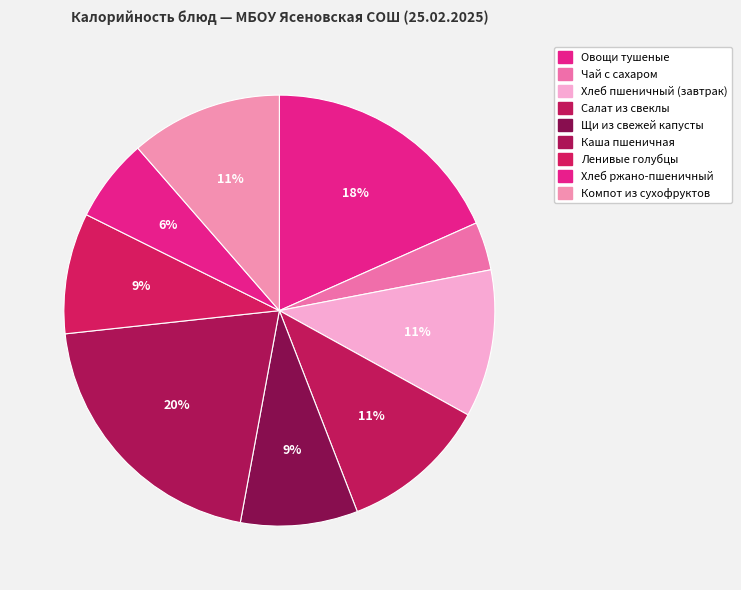

Count the number of slices in the pie.

9